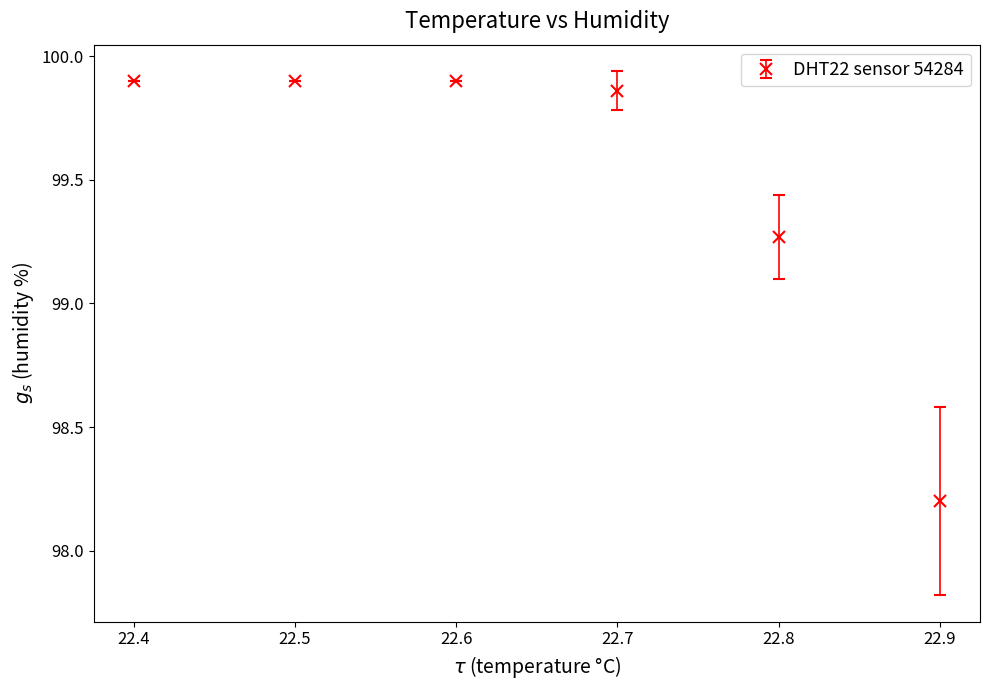

The chart shows a value of 34.1 at 22.8. True or false?

False